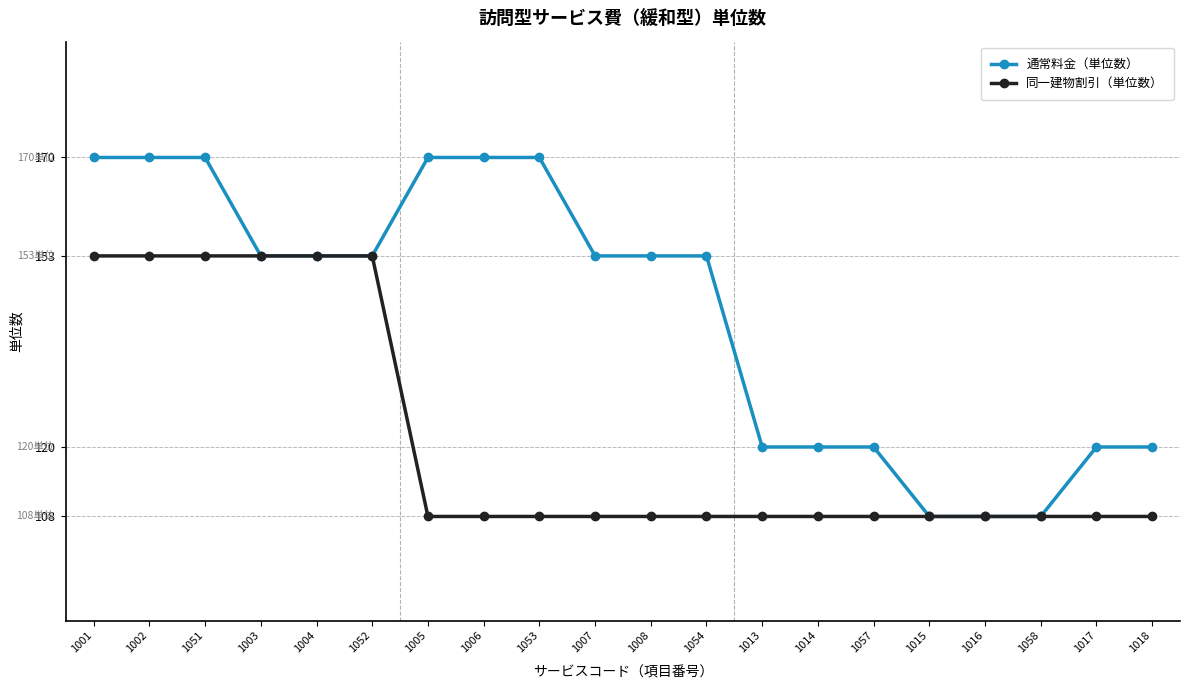

Does the chart have visible grid lines?

Yes